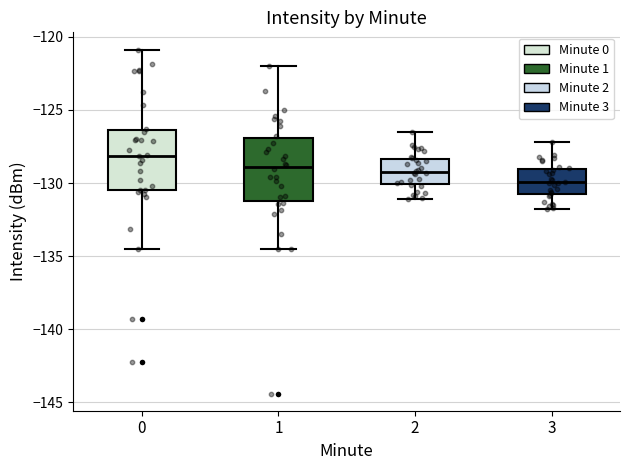

Where is the upper edge of the box at x = 0 on the y-axis? The values are not printed on the chart, so give them approximately, as read against the axis.

-126.5